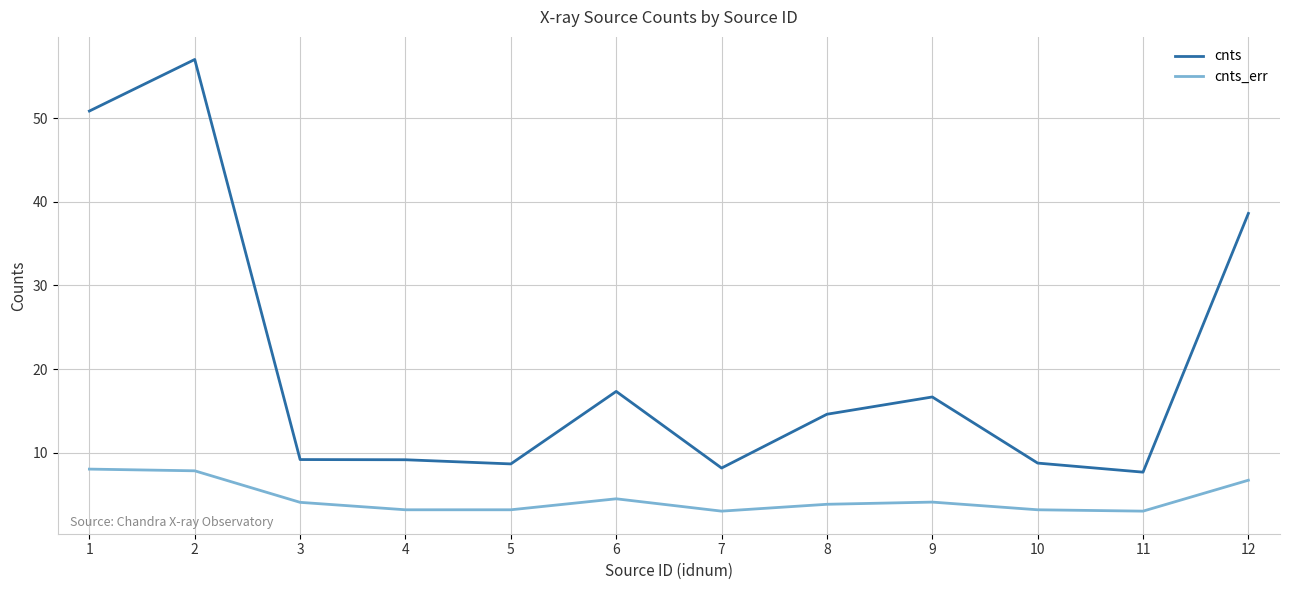

Which series has the largest range (max minus min)?

cnts